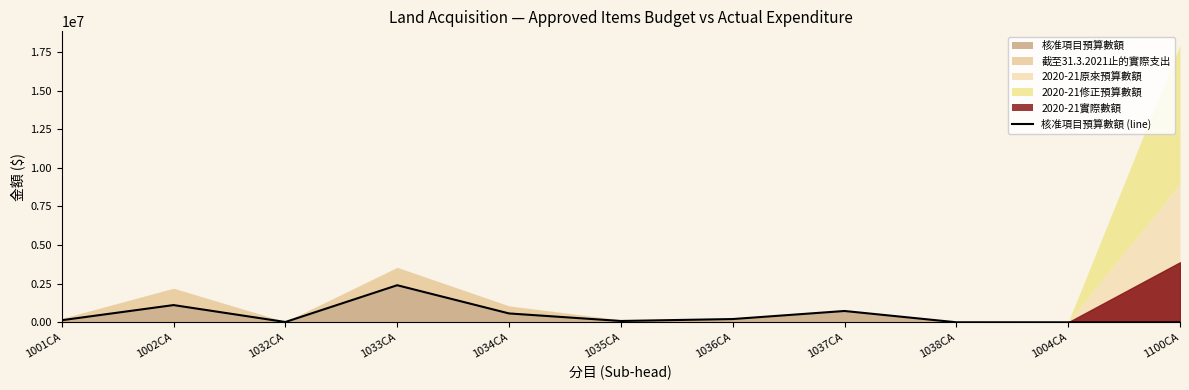

List the labels in order of value, largest first.

1033CA, 1002CA, 1037CA, 1034CA, 1036CA, 1001CA, 1035CA, 1032CA, 1038CA, 1004CA, 1100CA